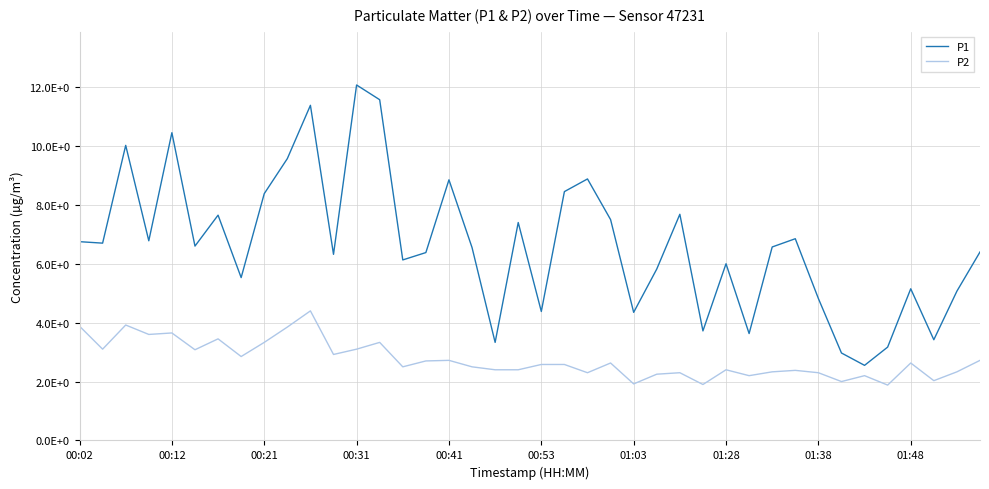

True or false: P1 and P2 intersect in this chart.

False